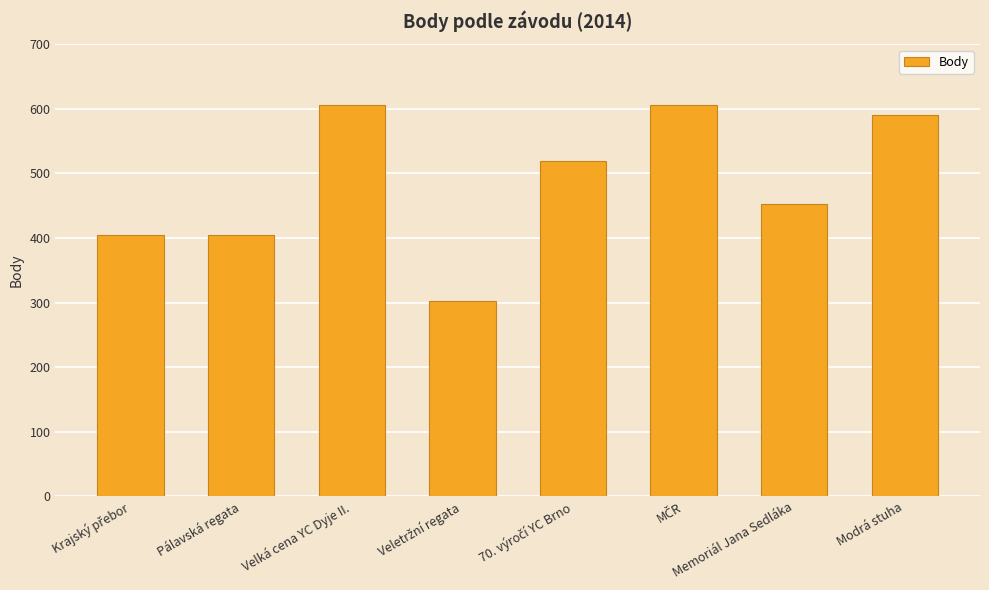

True or false: the data shows 651 at Memoriál Jana Sedláka.

False